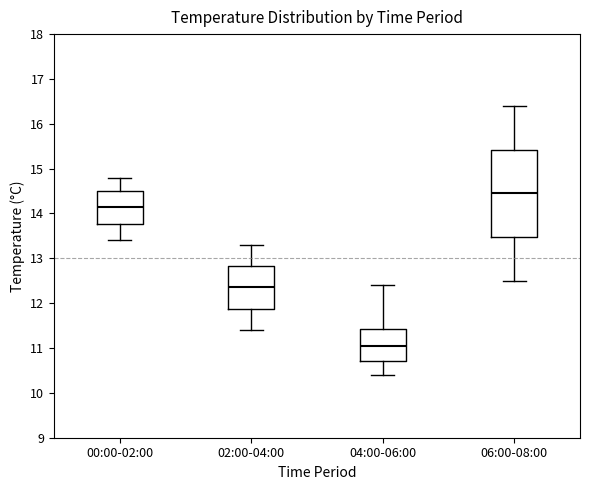

Which box is the tallest, from its lower edge to its upper edge?

06:00-08:00